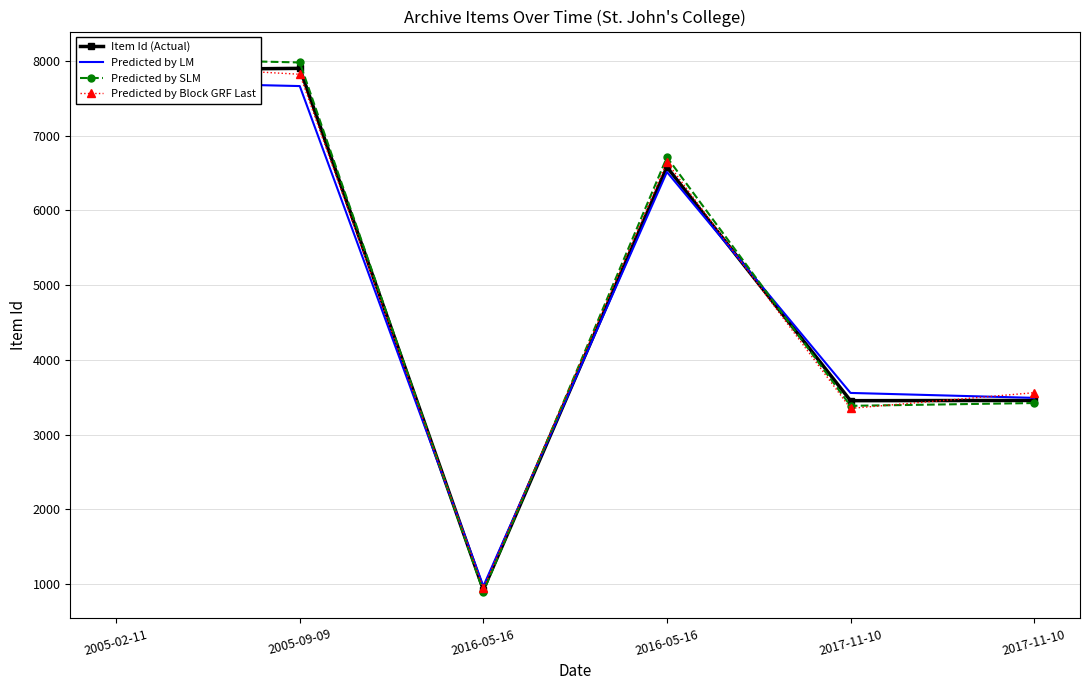

What is the spread (max minus min) of values at 2005-02-11?

315.2